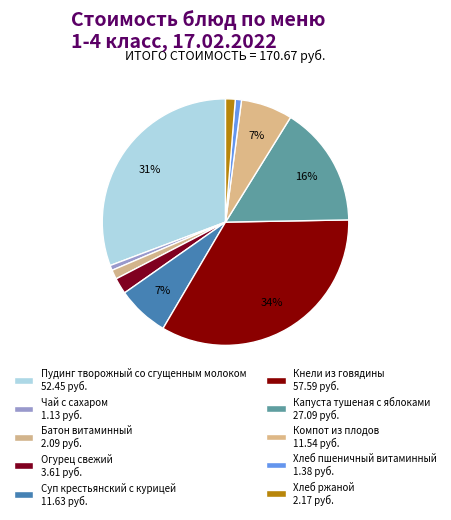

Combined, what portion of the pie is Батон витаминный and Хлеб пшеничный витаминный?

2.0%